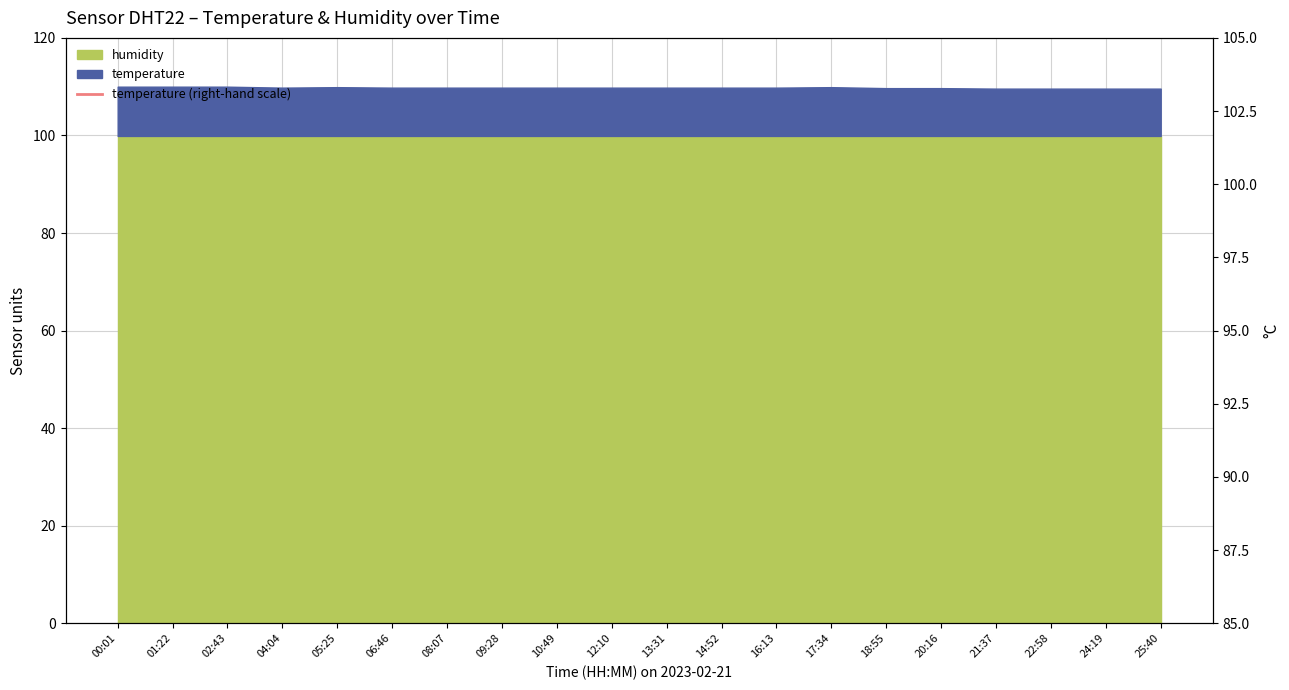

What is the difference between the second highest and second lowest values?

0.4